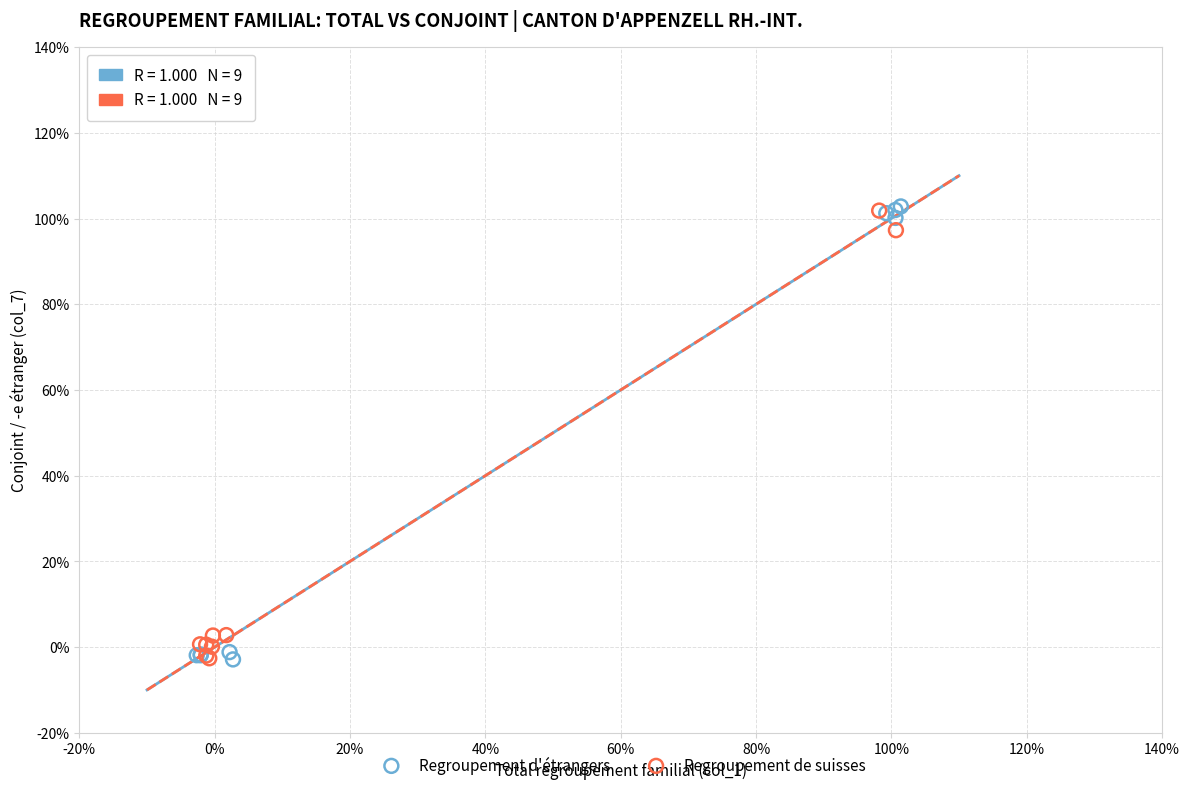

What are all the series names shown in the legend?

Regroupement d'étrangers, Regroupement de suisses